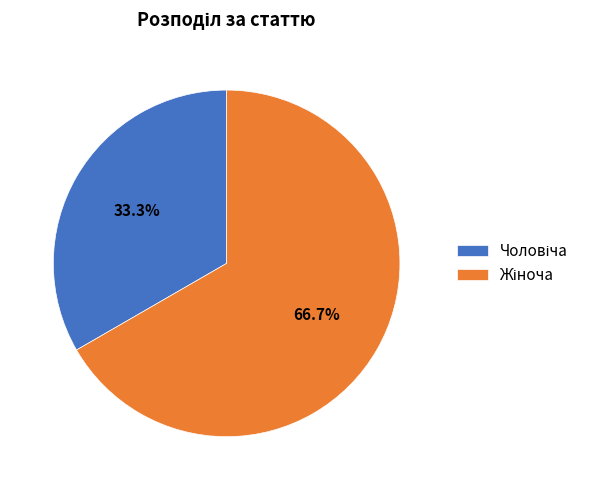

Is there a majority slice in this chart?

Yes